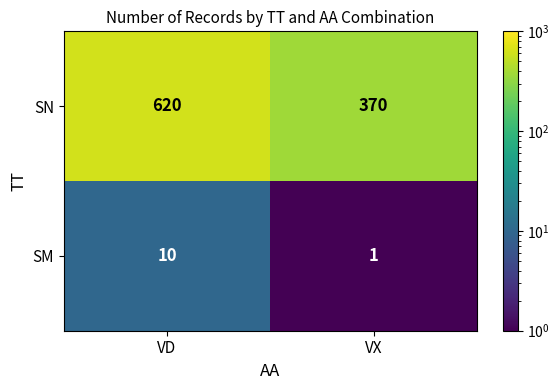

At which category does the chart reach its peak across all series?

VD